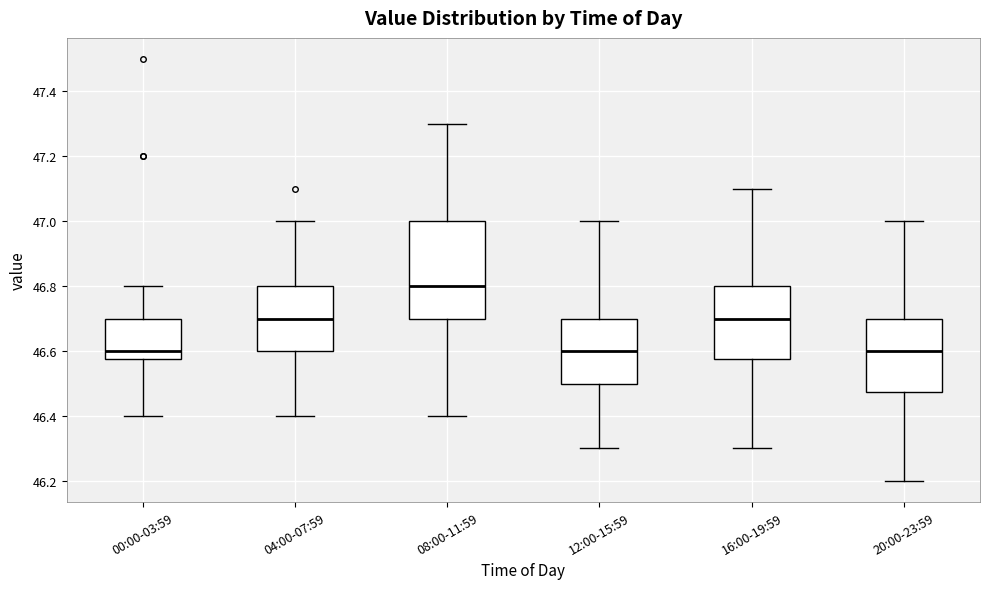

Which box is the tallest, from its lower edge to its upper edge?

08:00-11:59